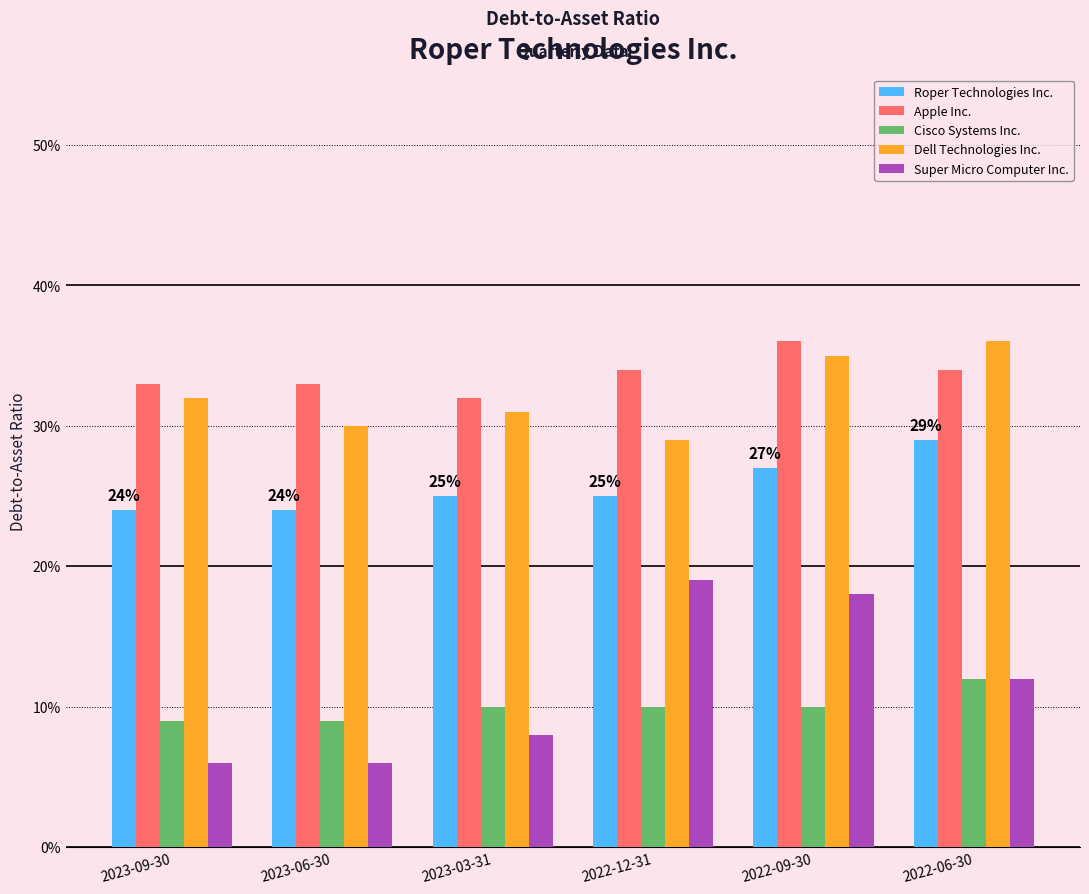

What are all the series names shown in the legend?

Roper Technologies Inc., Apple Inc., Cisco Systems Inc., Dell Technologies Inc., Super Micro Computer Inc.